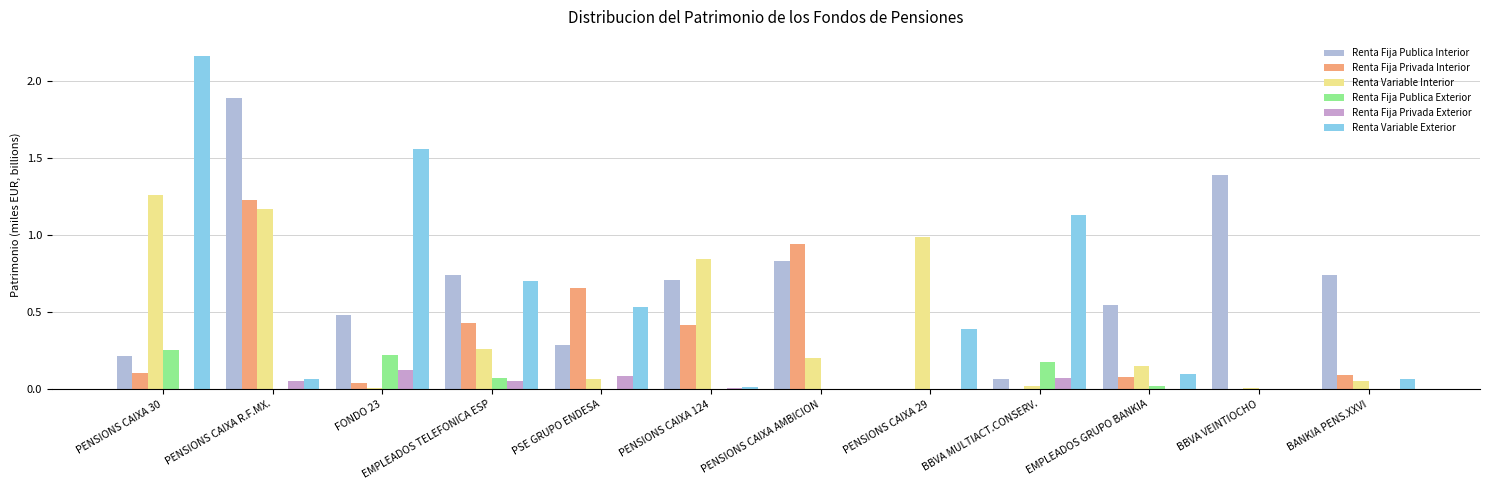

Reading left to right, list all the values displayed in this chart.

Renta Fija Publica Interior: 0.2	1.9	0.5	0.7	0.3	0.7	0.8	0.0	0.1	0.5	1.4	0.7
Renta Fija Privada Interior: 0.1	1.2	0.0	0.4	0.7	0.4	0.9	0.0	0.0	0.1	0.0	0.1
Renta Variable Interior: 1.3	1.2	0.0	0.3	0.1	0.8	0.2	1.0	0.0	0.2	0.0	0.1
Renta Fija Publica Exterior: 0.3	0.0	0.2	0.1	0.0	0.0	0.0	0.0	0.2	0.0	0.0	0.0
Renta Fija Privada Exterior: 0.0	0.1	0.1	0.1	0.1	0.0	0.0	0.0	0.1	0.0	0.0	0.0
Renta Variable Exterior: 2.2	0.1	1.6	0.7	0.5	0.0	0.0	0.4	1.1	0.1	0.0	0.1